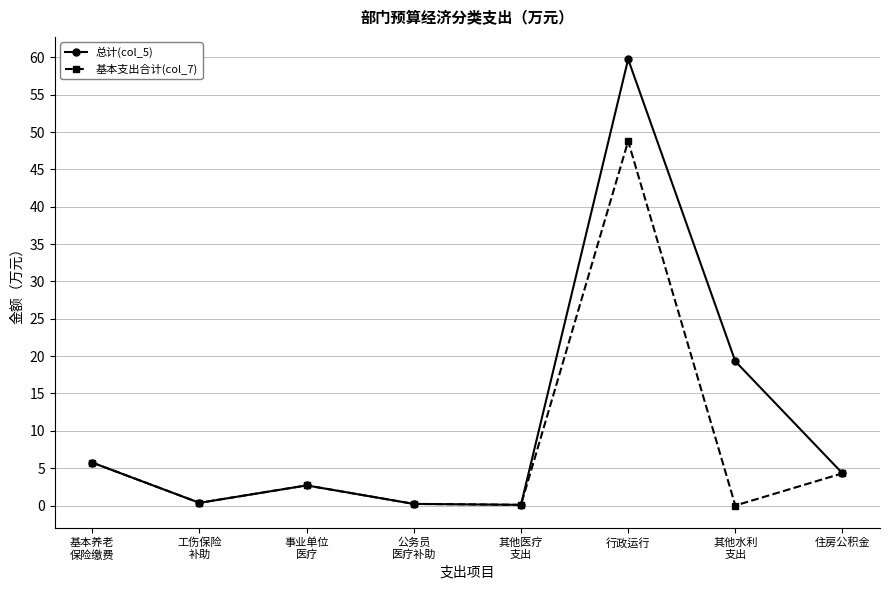

What is the difference between the highest and lowest values at 行政运行?

11.0